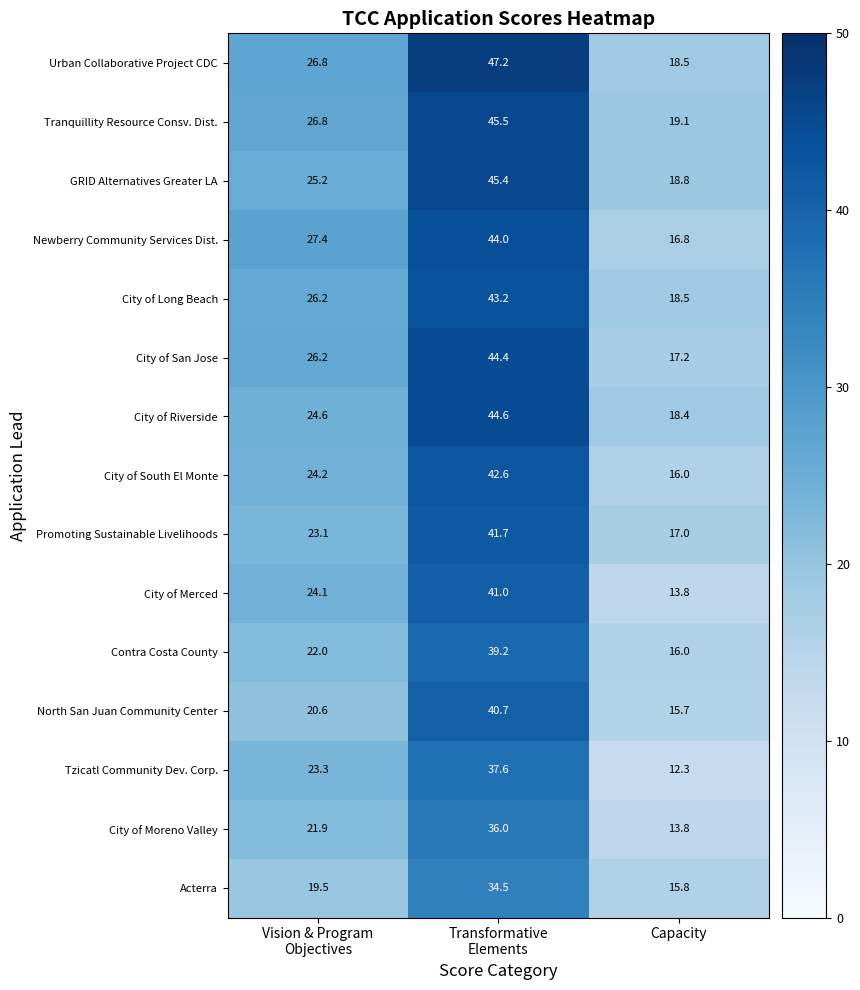

Which series has the largest total across all categories?

Urban Collaborative Project CDC